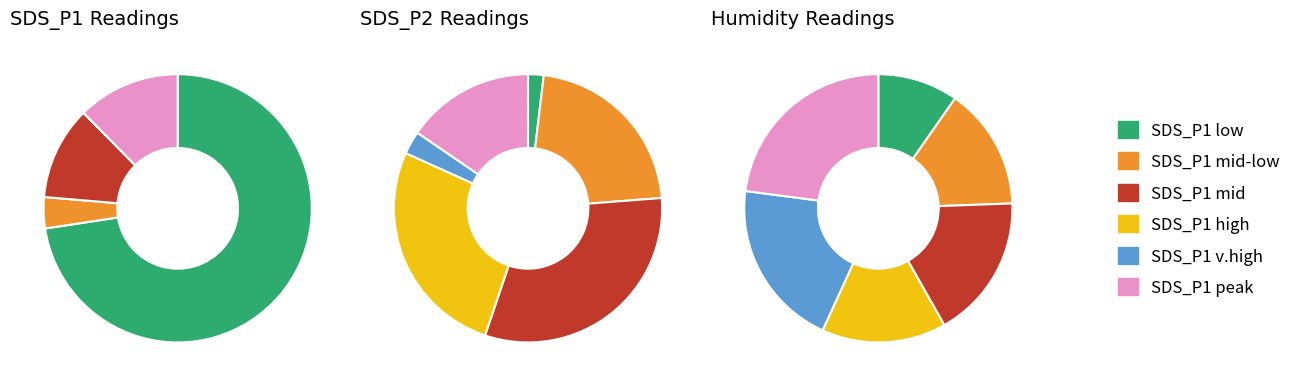

To the nearest percent, what portion does 6 represent?

2%